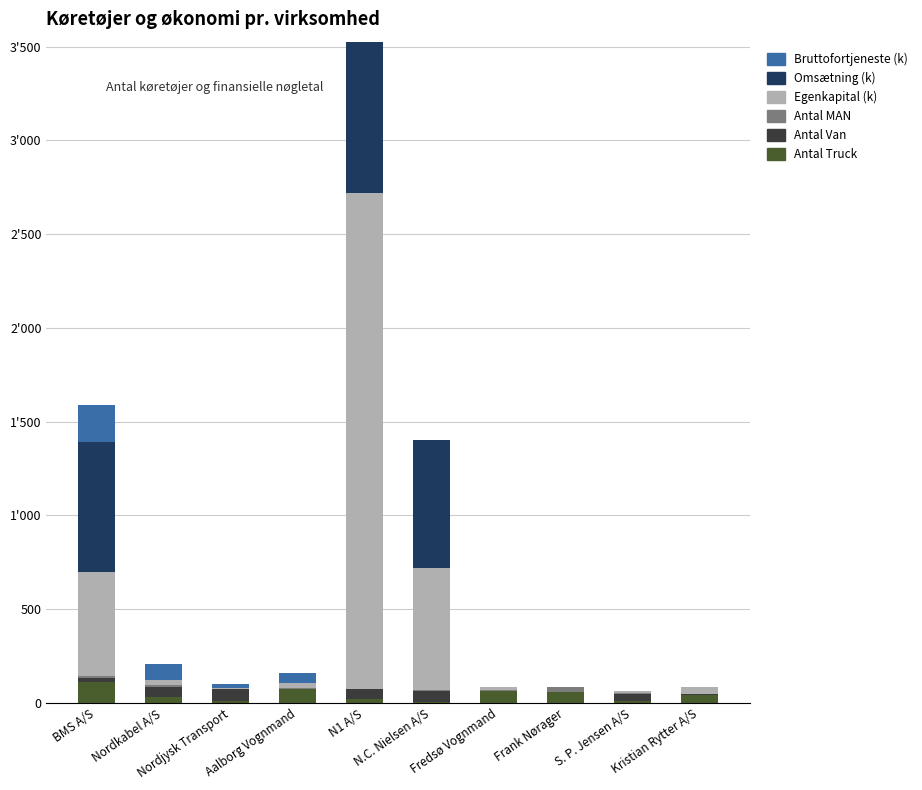

Which series changed the most between Frank Nørager and Kristian Rytter A/S?

Egenkapital (k)